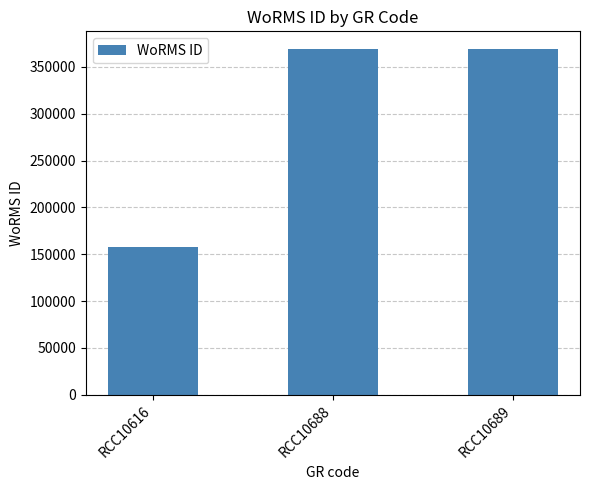

The chart shows a value of 369378 at RCC10688. True or false?

True